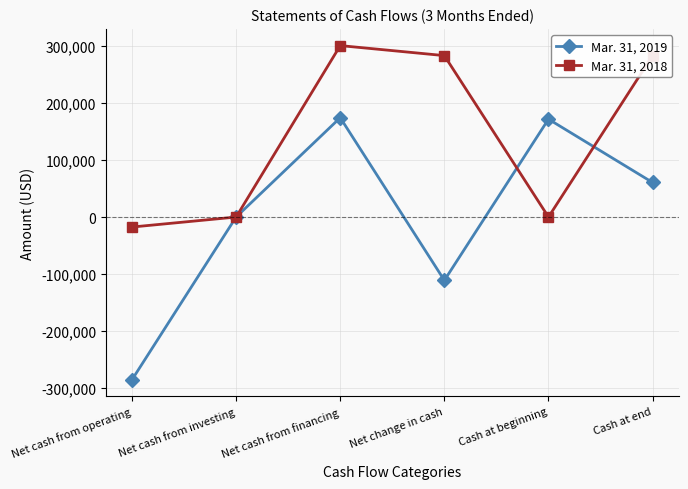

What is the sum of the Mar. 31, 2019 values at Cash at end and Net cash from investing?

60679